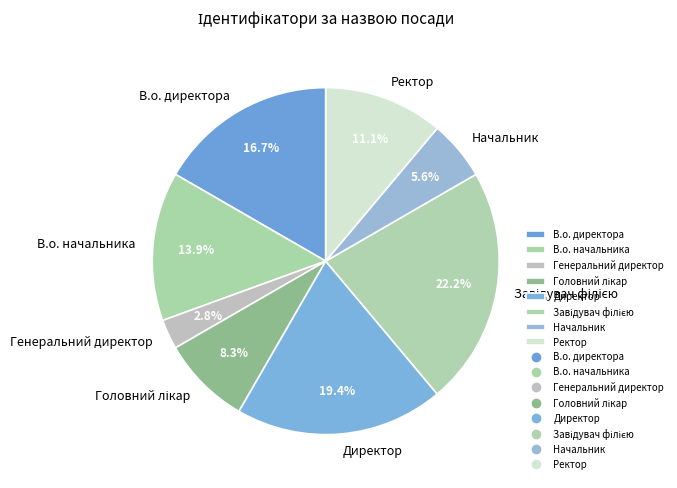

The Ректор slice represents 11% of the pie. True or false?

True